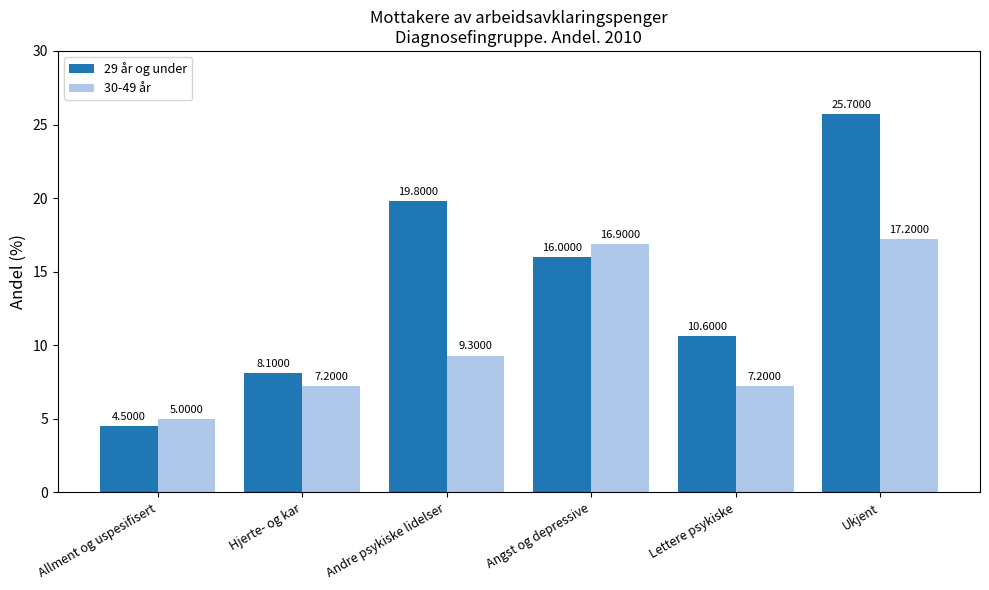

At how many categories does at least one series exceed 14?

3